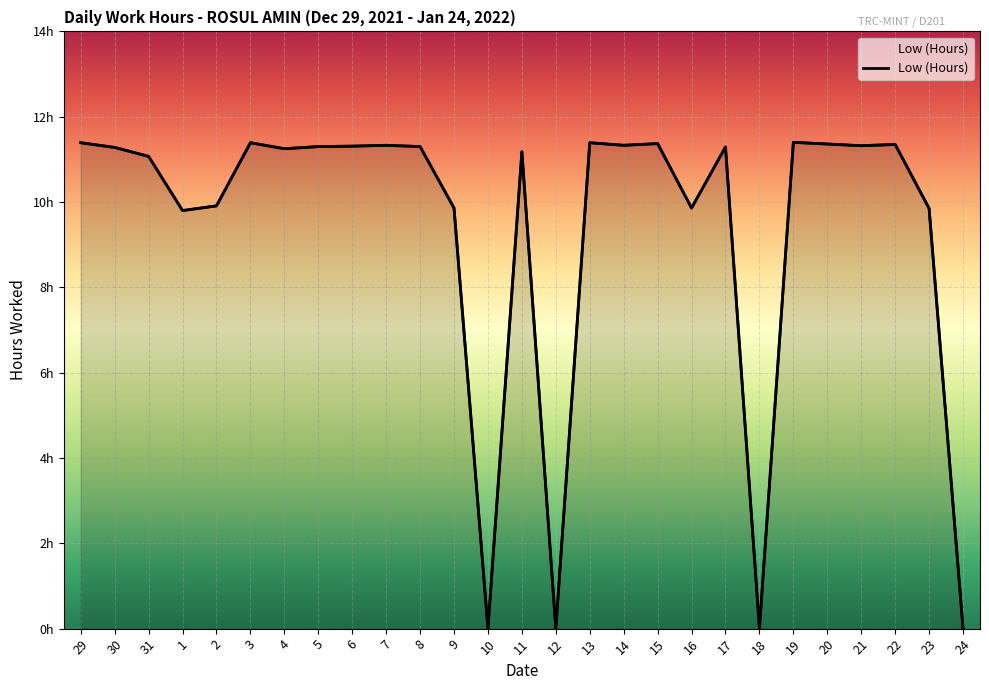

True or false: the data has more than 1 interior local peaks.

True